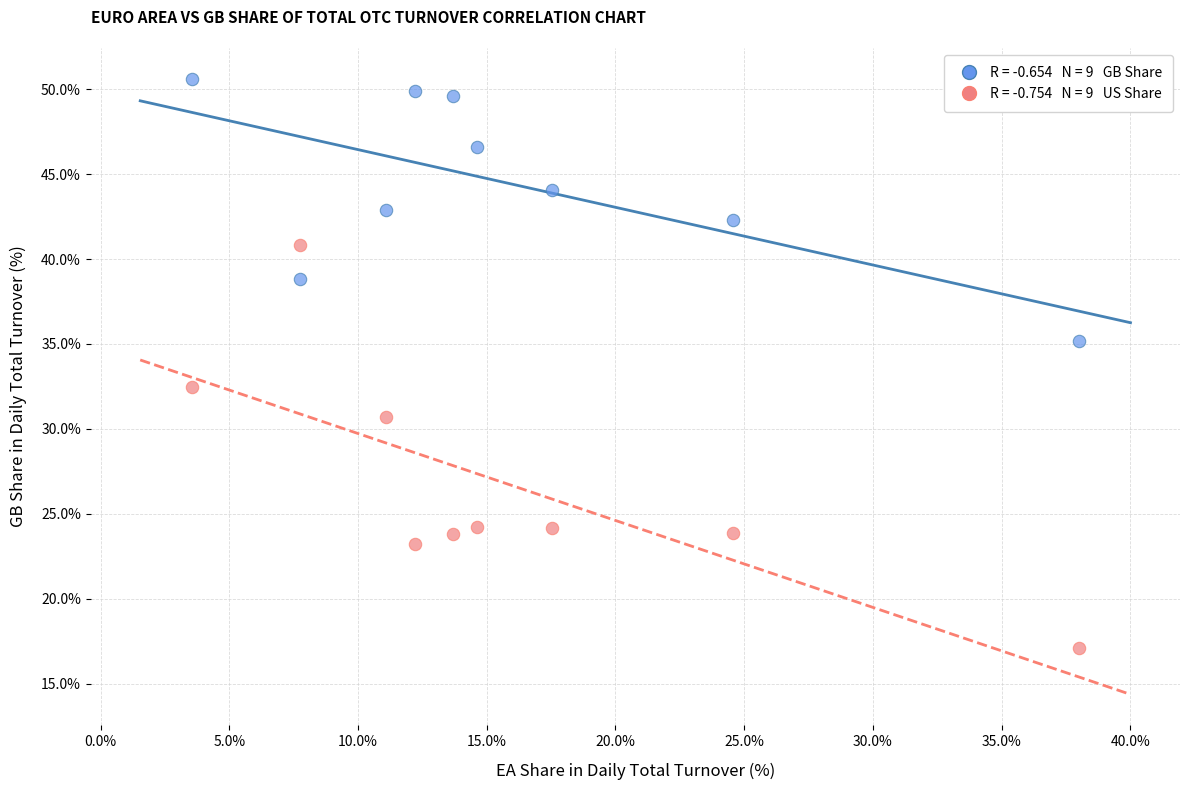

Across all data points, what is the range of Y values (max minus min)?

33.5